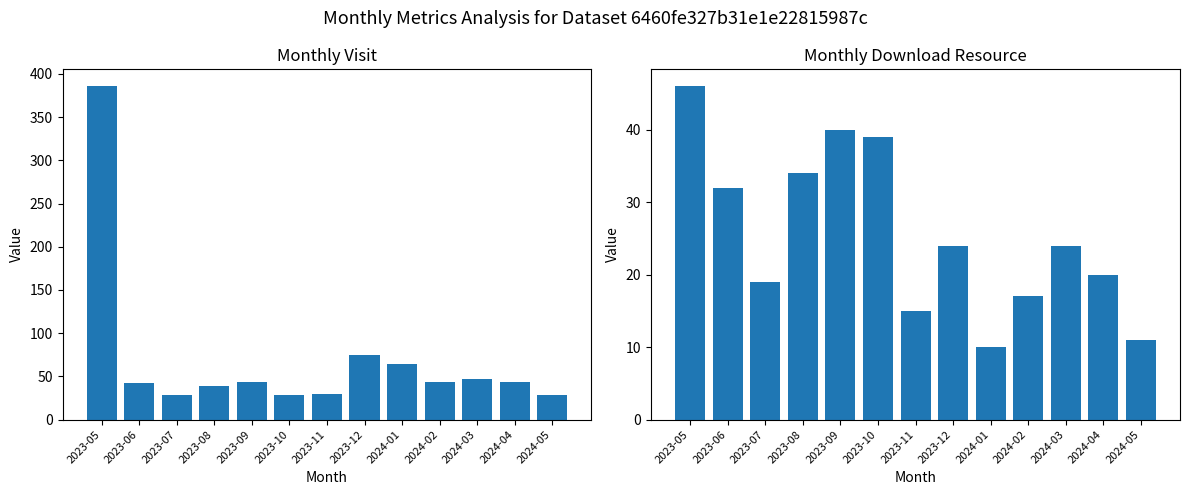

How many groups of bars are there?

13